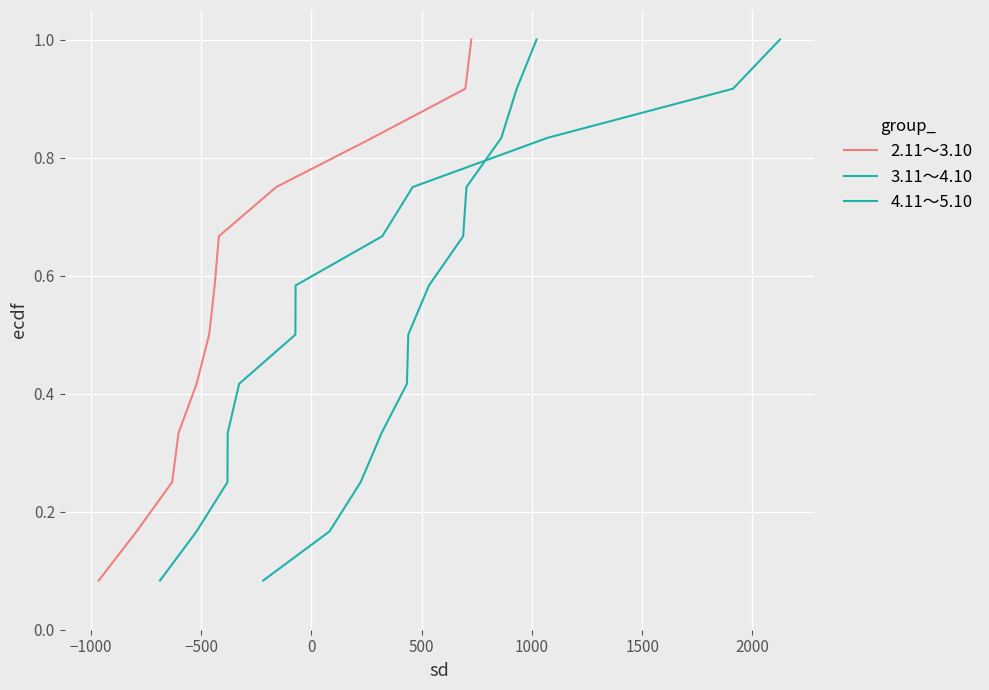

What is the minimum value for 3.11～4.10?

0.1